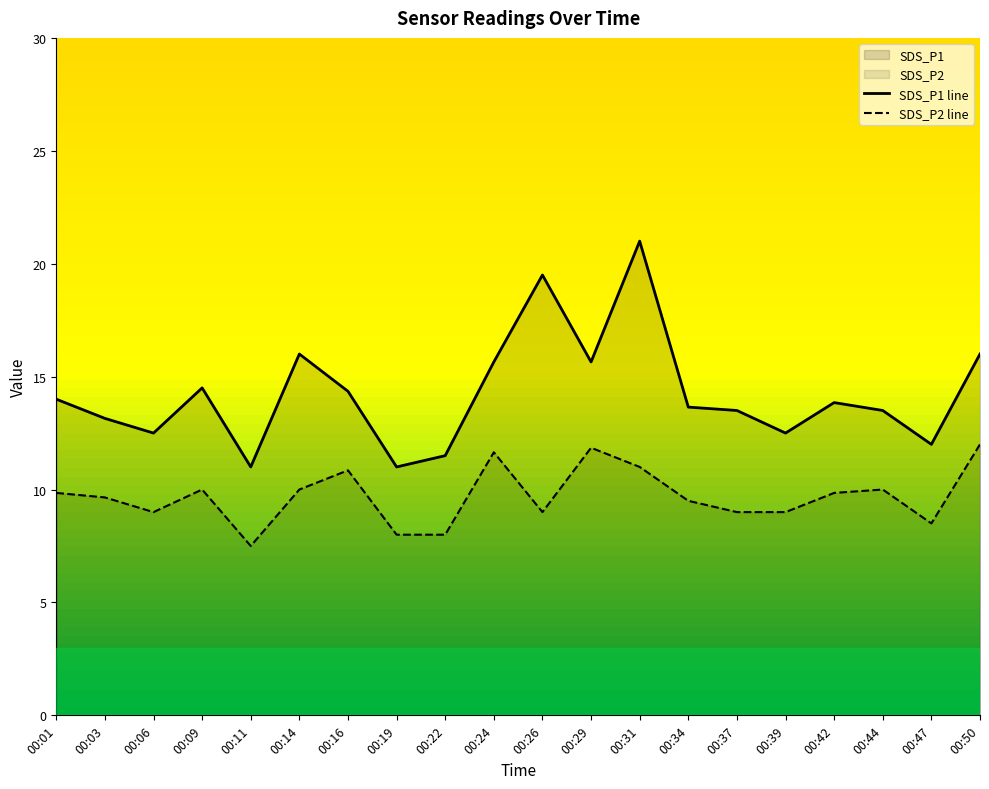

Reading right to left, transcribe all the data shown in this chart.

SDS_P1: 00:50=16.0	00:47=12.0	00:44=13.5	00:42=13.8	00:39=12.5	00:37=13.5	00:34=13.7	00:31=21.0	00:29=15.6	00:26=19.5	00:24=15.6	00:22=11.5	00:19=11.0	00:16=14.4	00:14=16.0	00:11=11.0	00:09=14.5	00:06=12.5	00:03=13.1	00:01=14.0
SDS_P2: 00:50=12.0	00:47=8.5	00:44=10.0	00:42=9.9	00:39=9.0	00:37=9.0	00:34=9.5	00:31=11.0	00:29=11.8	00:26=9.0	00:24=11.7	00:22=8.0	00:19=8.0	00:16=10.8	00:14=10.0	00:11=7.5	00:09=10.0	00:06=9.0	00:03=9.7	00:01=9.9